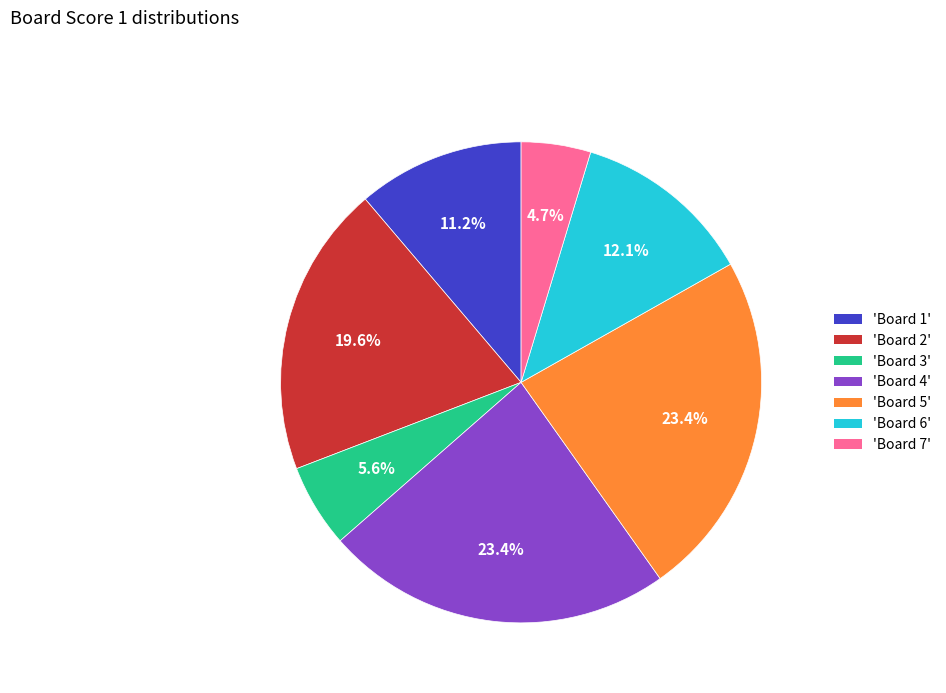

Combined, do 'Board 1' and 'Board 6' account for over 50%?

No